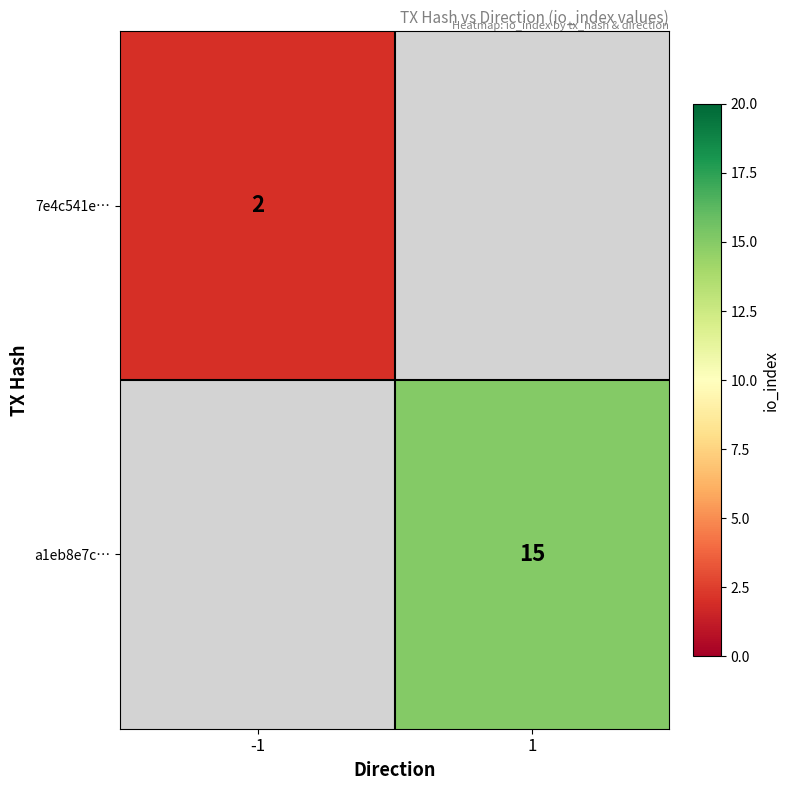

The 7e4c541e… series shows 1 at -1. True or false?

False